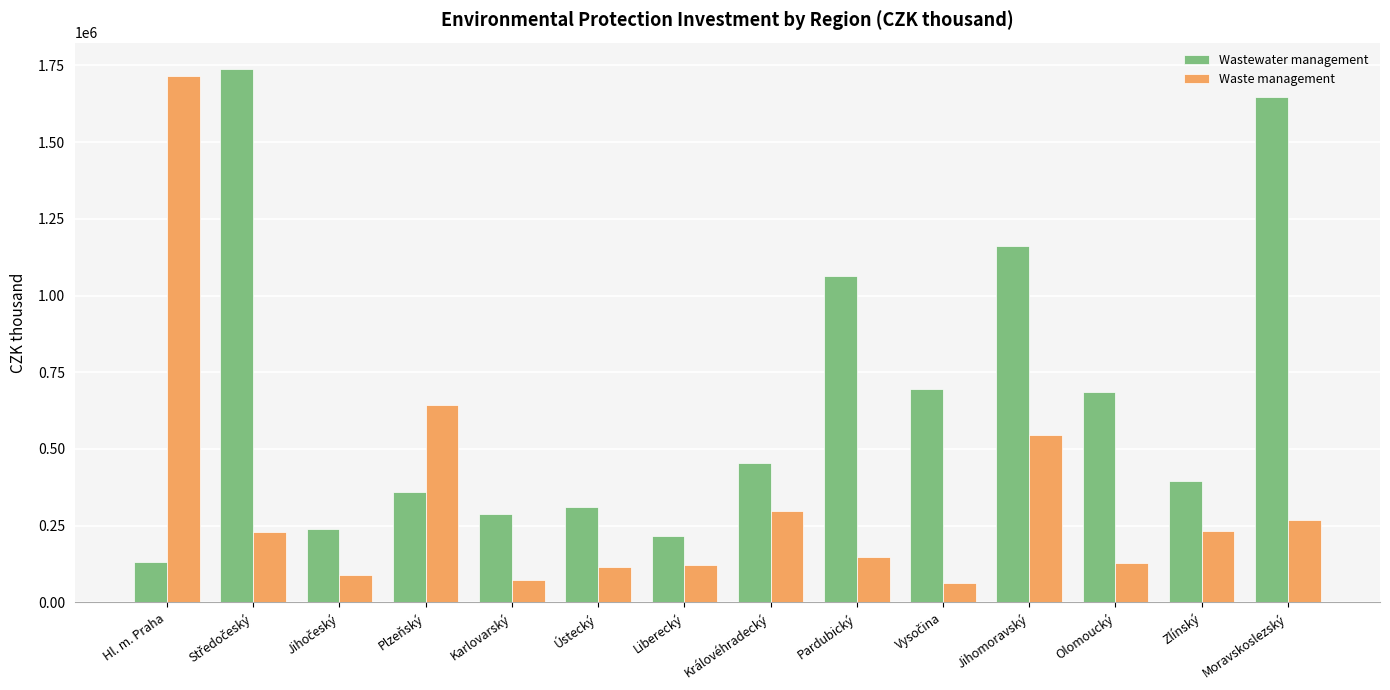

Is it true that Waste management equals 1116480 at Hl. m. Praha?

False